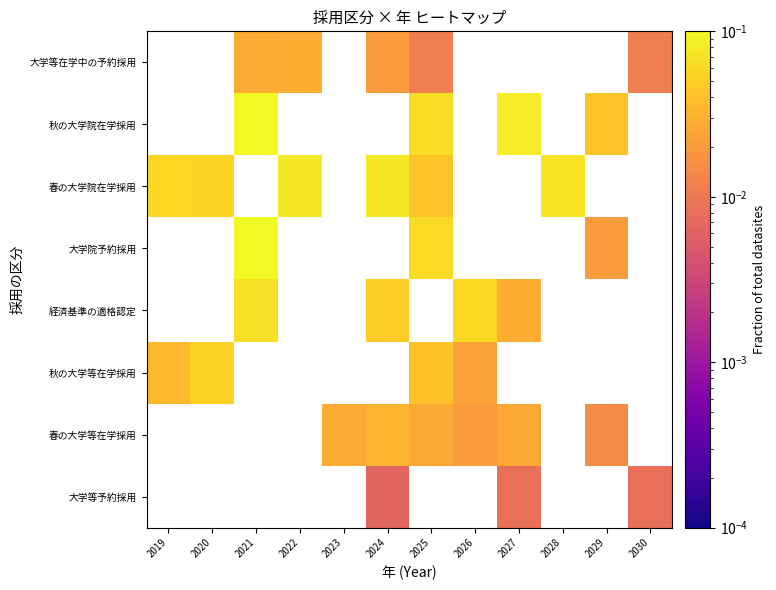

Which series has the largest range (max minus min)?

春の大学院在学採用